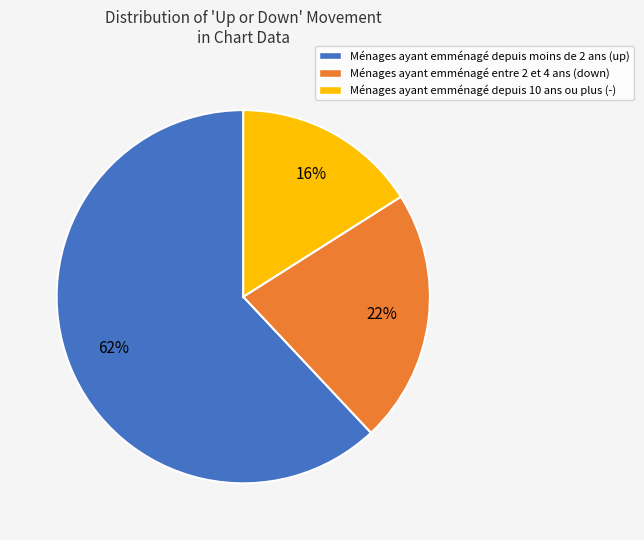

Is there any slice that represents more than half of the pie?

Yes